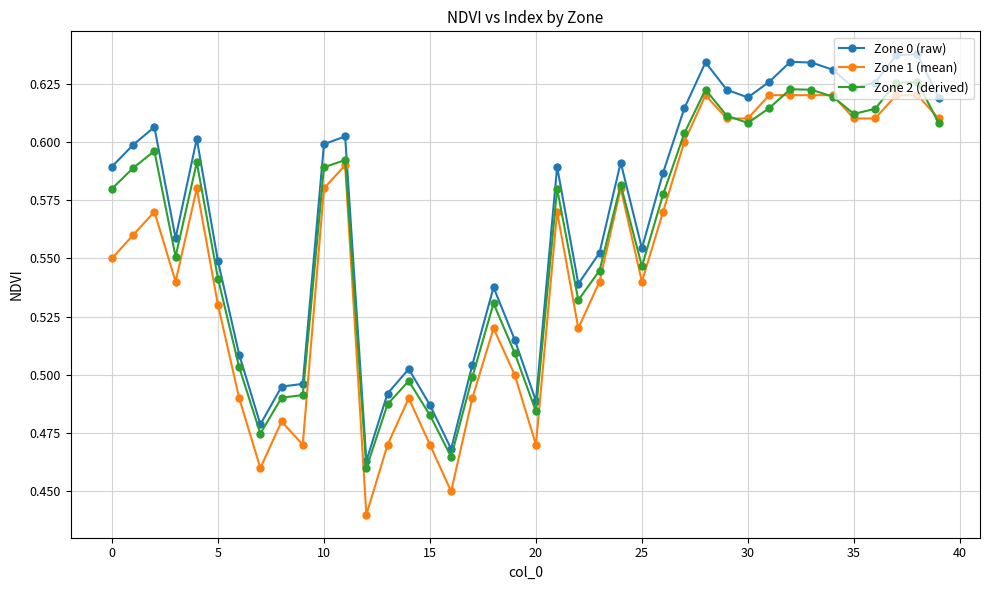

Which series has the widest spread of values?

Zone 1 (mean)